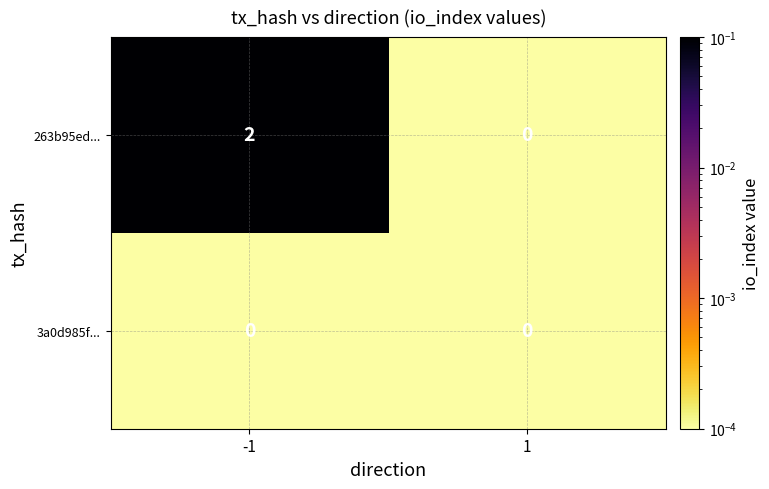

True or false: 263b95ed... has a value of 0 at 1.

True